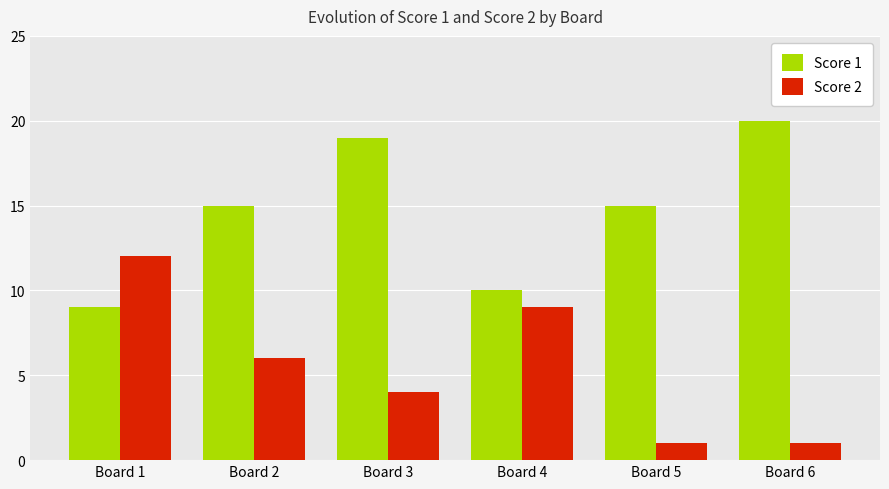

Rank the series at Board 1 from lowest to highest value.

Score 1, Score 2